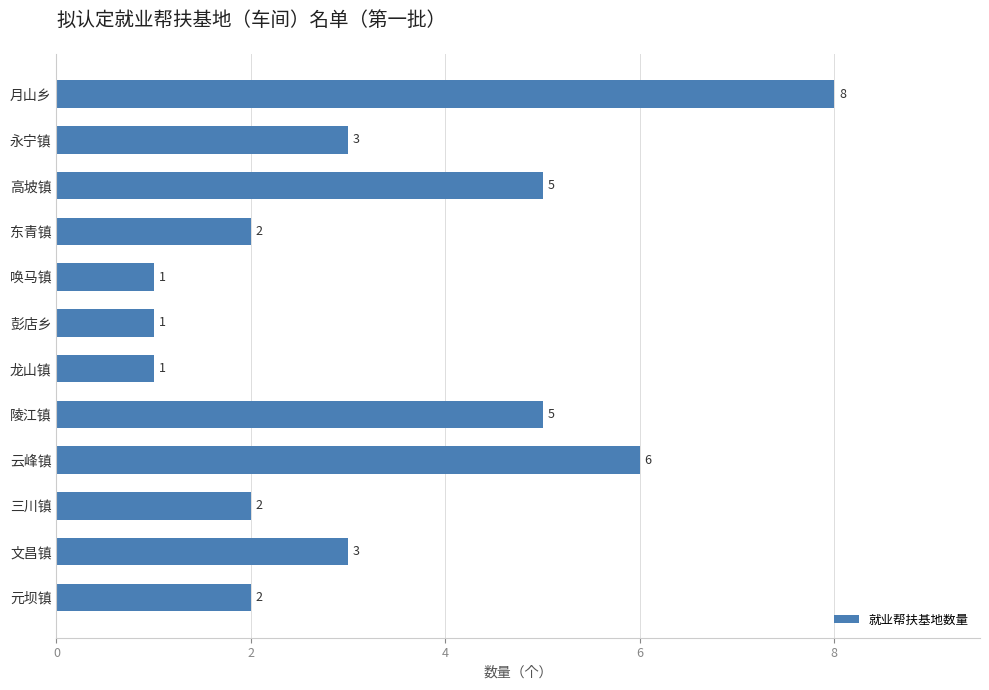

The chart shows a value of 1 at 彭店乡. True or false?

True